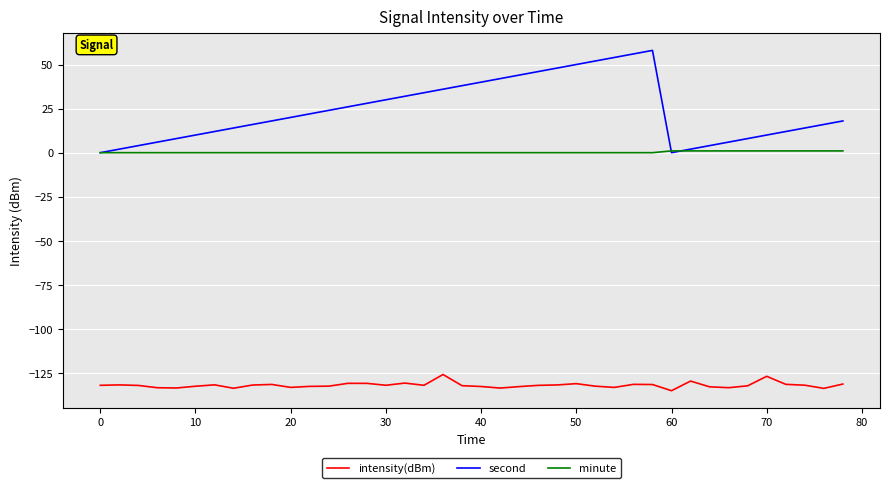

Rank the series by their average value, from lowest to highest.

intensity(dBm), minute, second